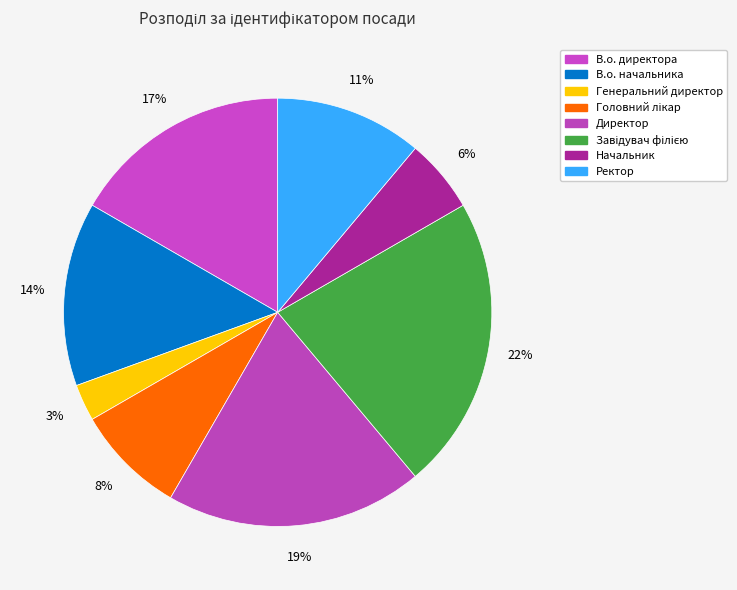

To the nearest percent, what is the difference between the largest and smallest slice percentages?

19%